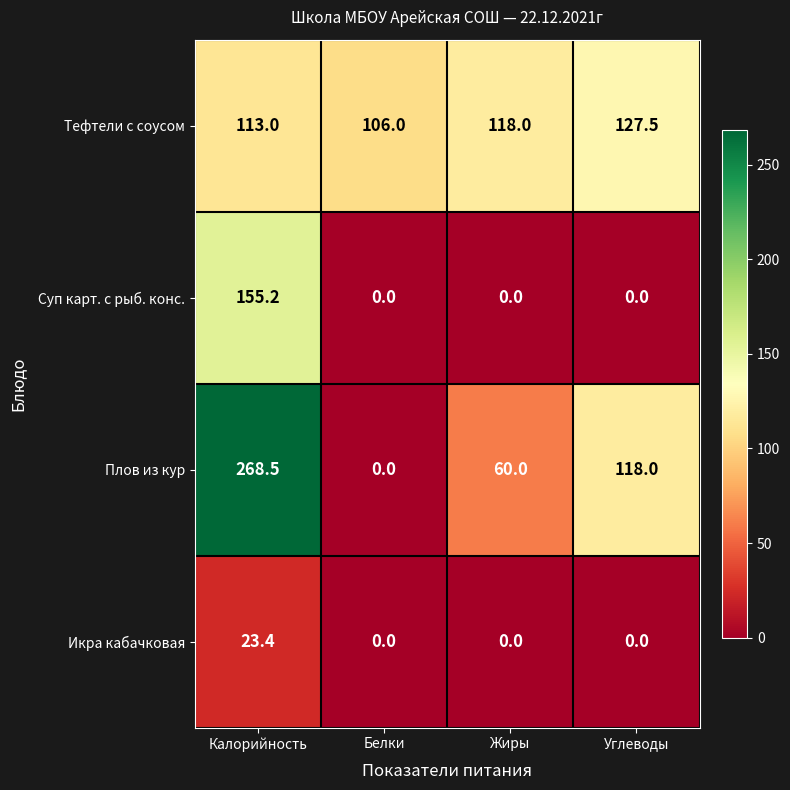

Reading left to right, what are all the values shown in this chart?

Тефтели с соусом: 113.0	106.0	118.0	127.5
Суп карт. с рыб. конс.: 155.2	0.0	0.0	0.0
Плов из кур: 268.5	0.0	60.0	118.0
Икра кабачковая: 23.4	0.0	0.0	0.0